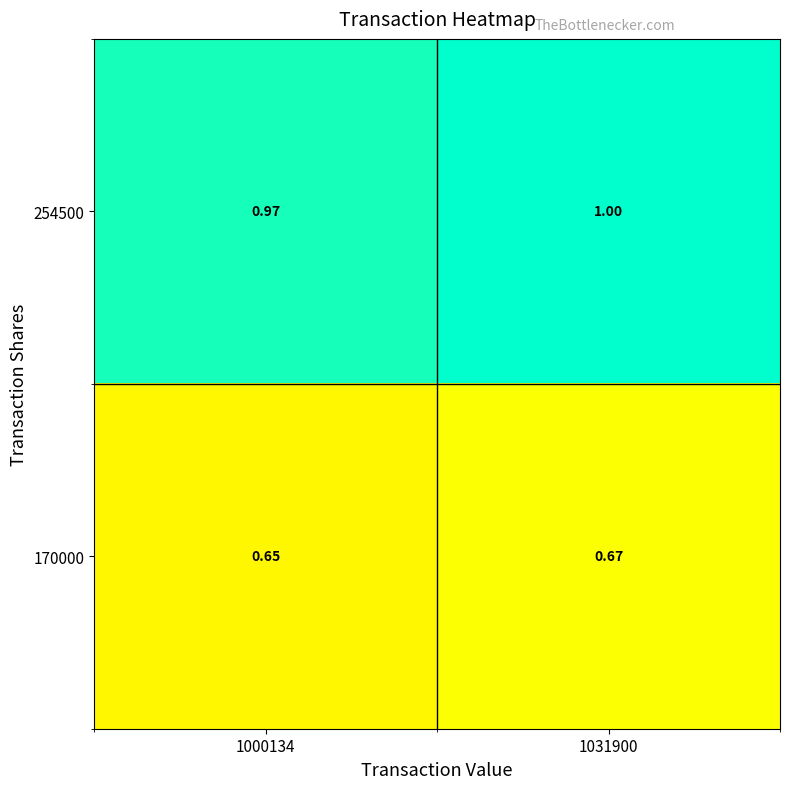

Is the value of 170000 at 1031900 greater than the value of 254500 at 1000134?

No